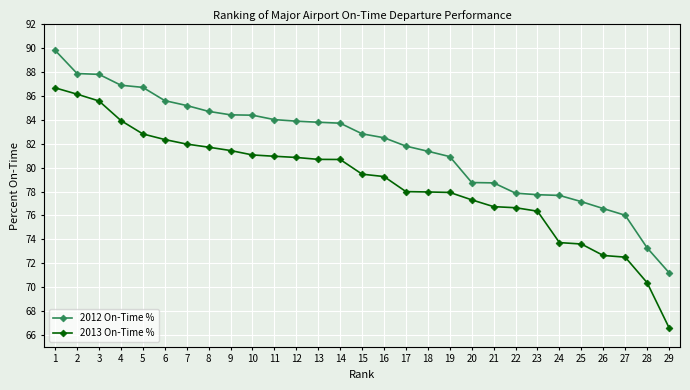

What is the difference between the 2013 On-Time % values at 10 and 20?

3.8